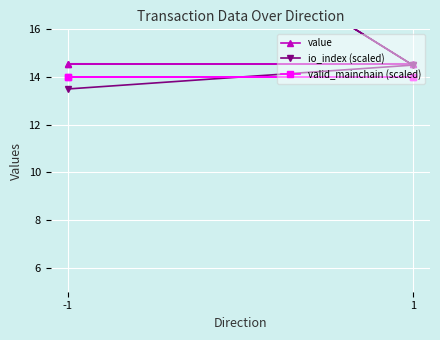

The io_index (scaled) series shows 13.5 at -1. True or false?

True